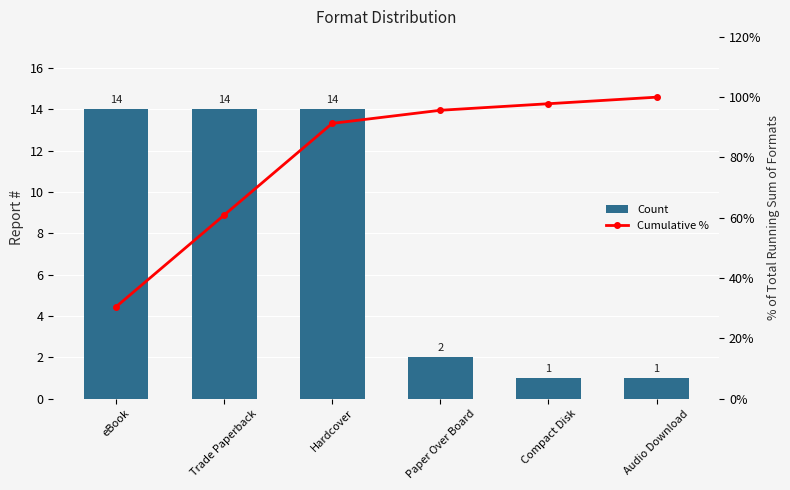

Which series has the largest range (max minus min)?

Cumulative %